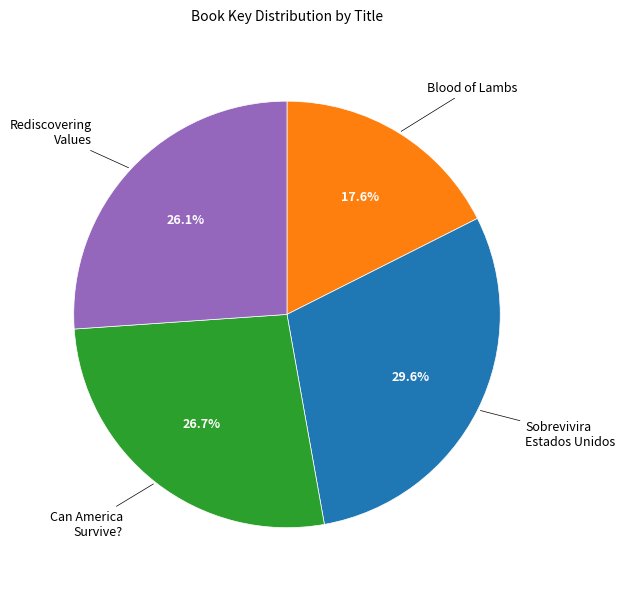

Does Sobrevivira Estados Unidos account for over 50% of the chart?

No